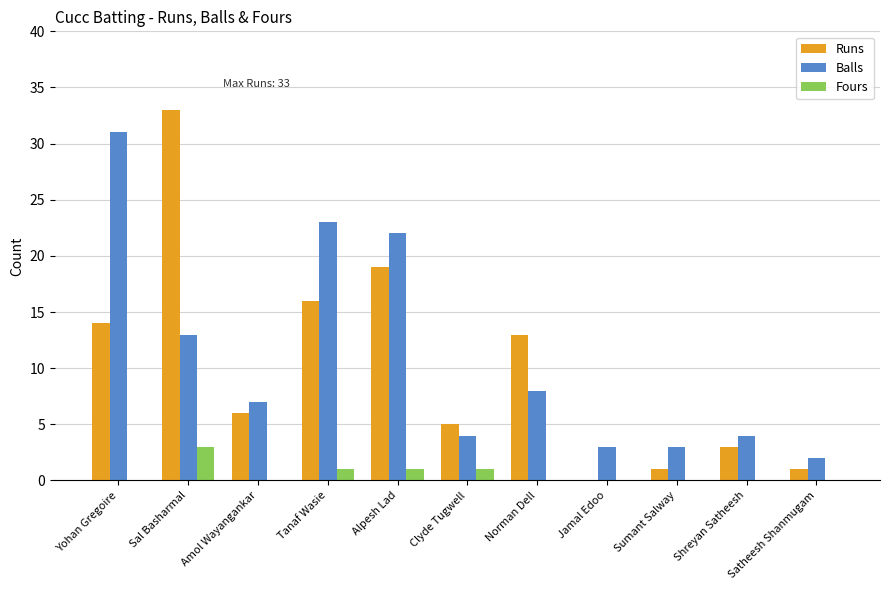

What is the spread (max minus min) of values at Sal Basharmal?

30